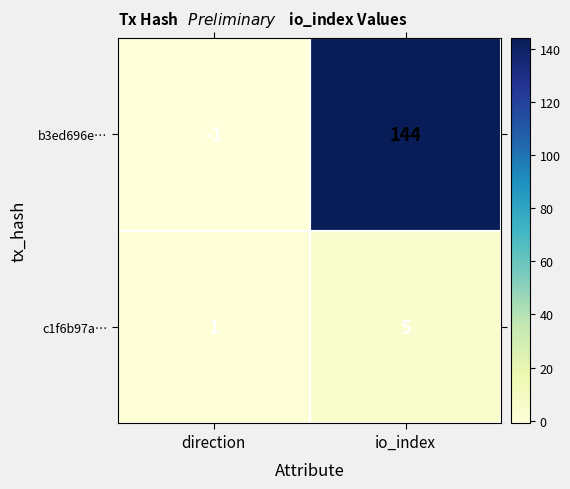

Rank the series at direction from highest to lowest value.

c1f6b97a…, b3ed696e…